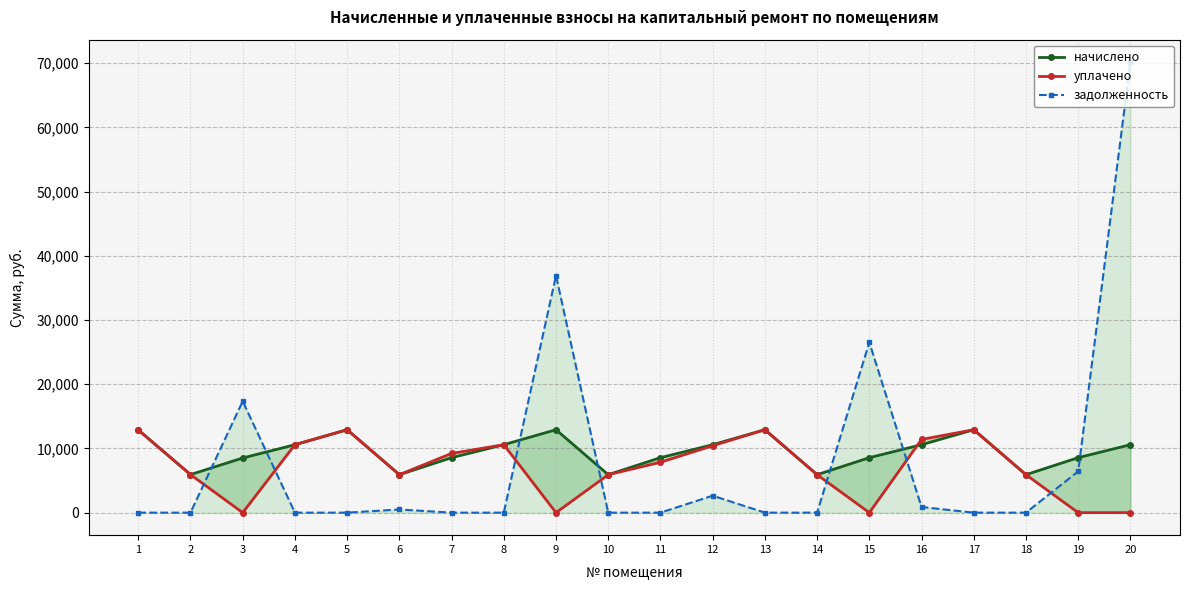

What is the difference between the начислено values at 1 and 11?

4322.2